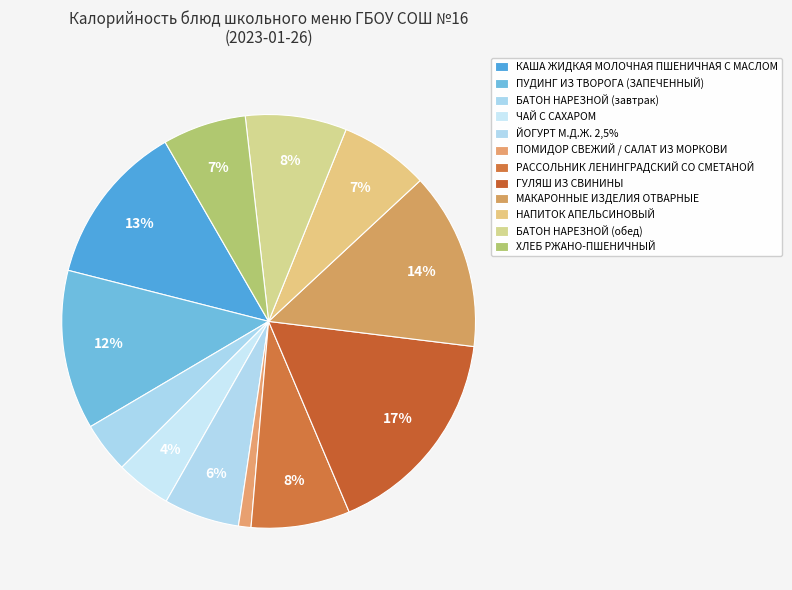

Is the sum of НАПИТОК АПЕЛЬСИНОВЫЙ and ЙОГУРТ М.Д.Ж. 2,5% greater than half?

No